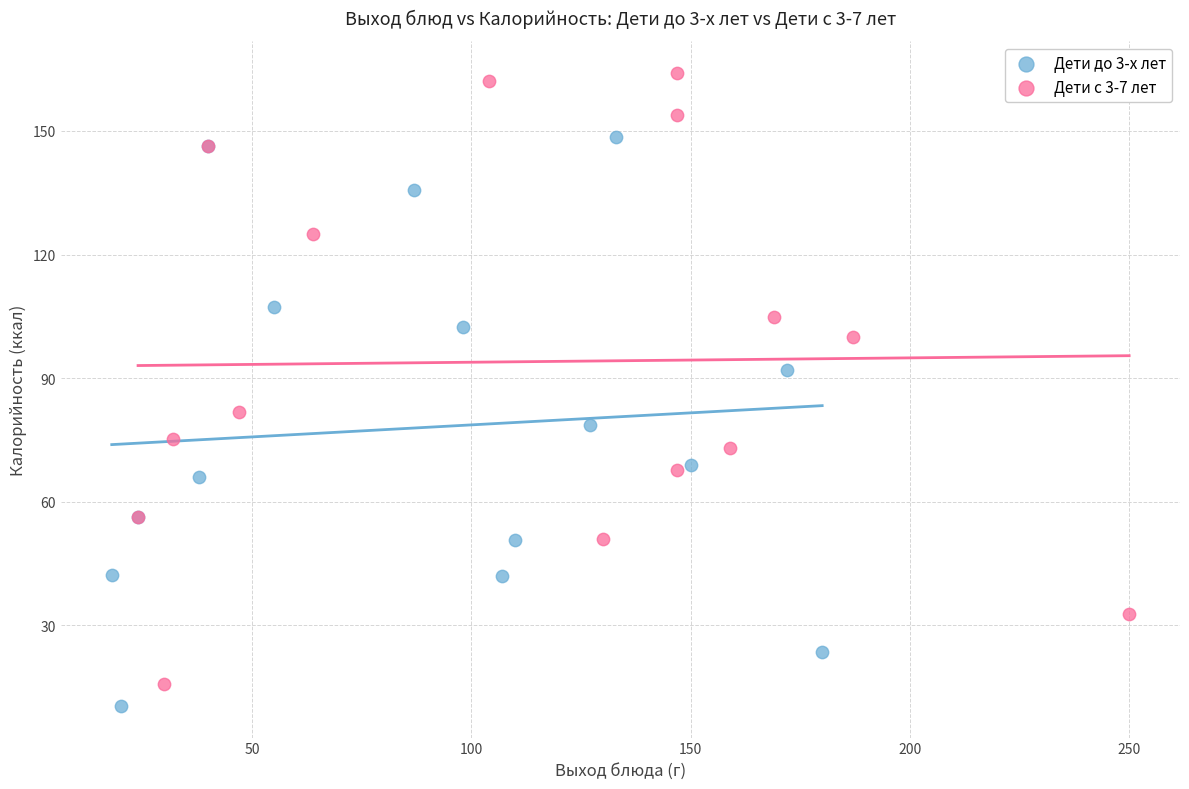

Which series contains the highest Y value?

Дети с 3-7 лет